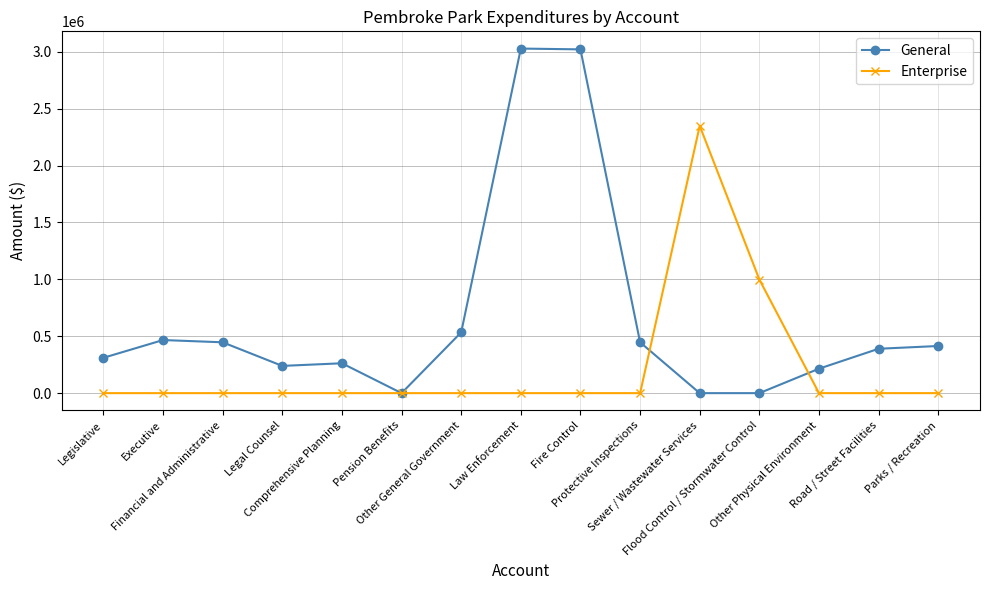

At Fire Control, list the series in order from largest to smallest.

General, Enterprise